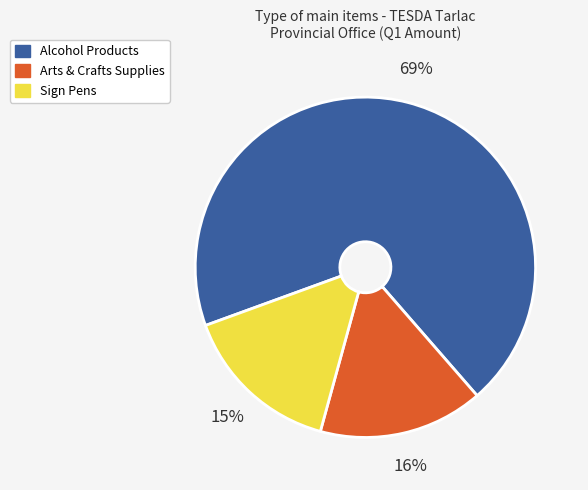

Combined, do Sign Pens and Alcohol Products account for over 50%?

Yes